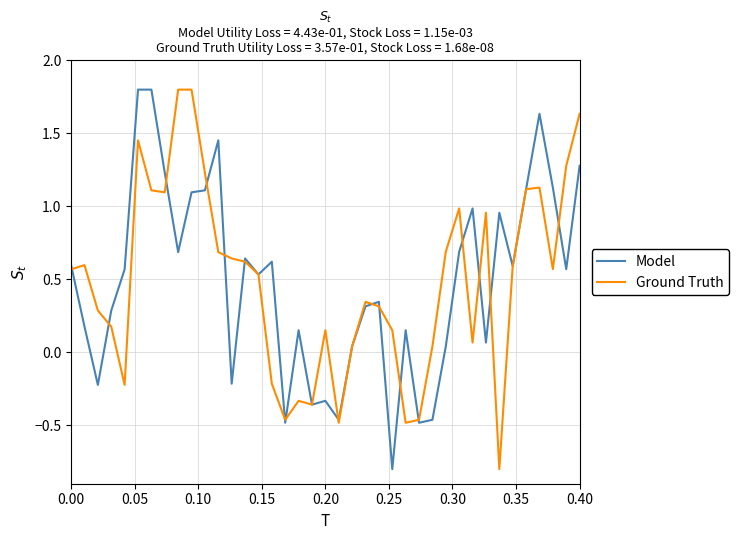

What is the lowest value of the Ground Truth series?

-0.8